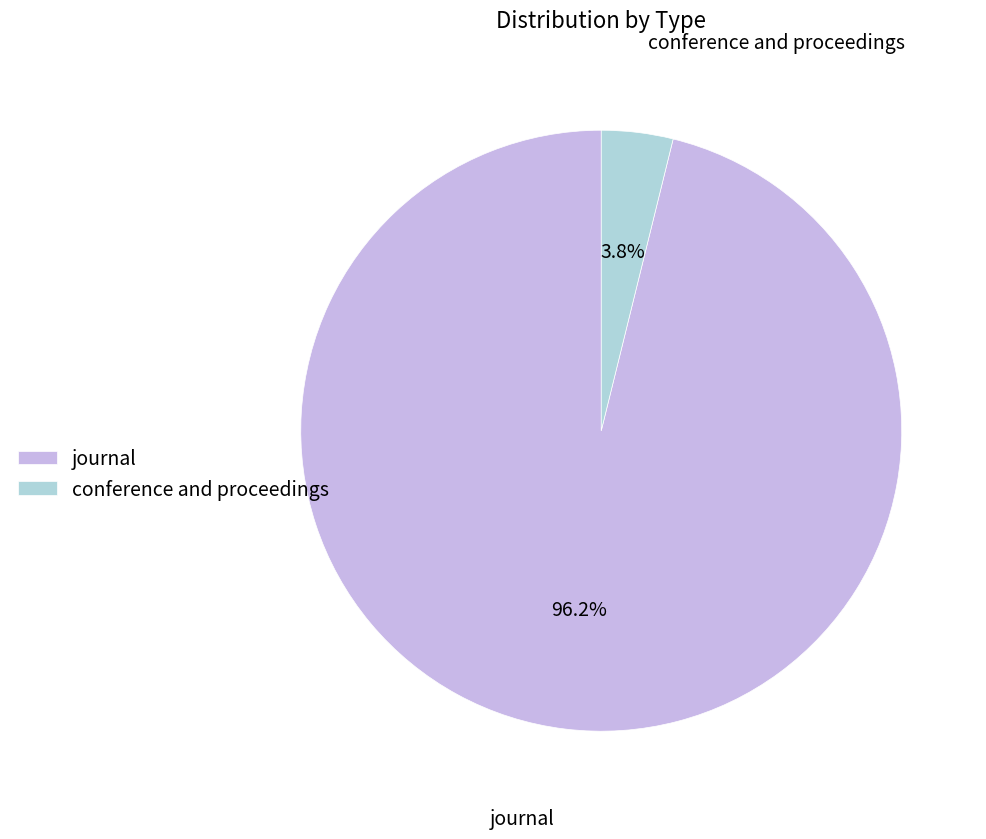

To the nearest percent, what is the difference between the conference and proceedings and journal slice percentages?

92%